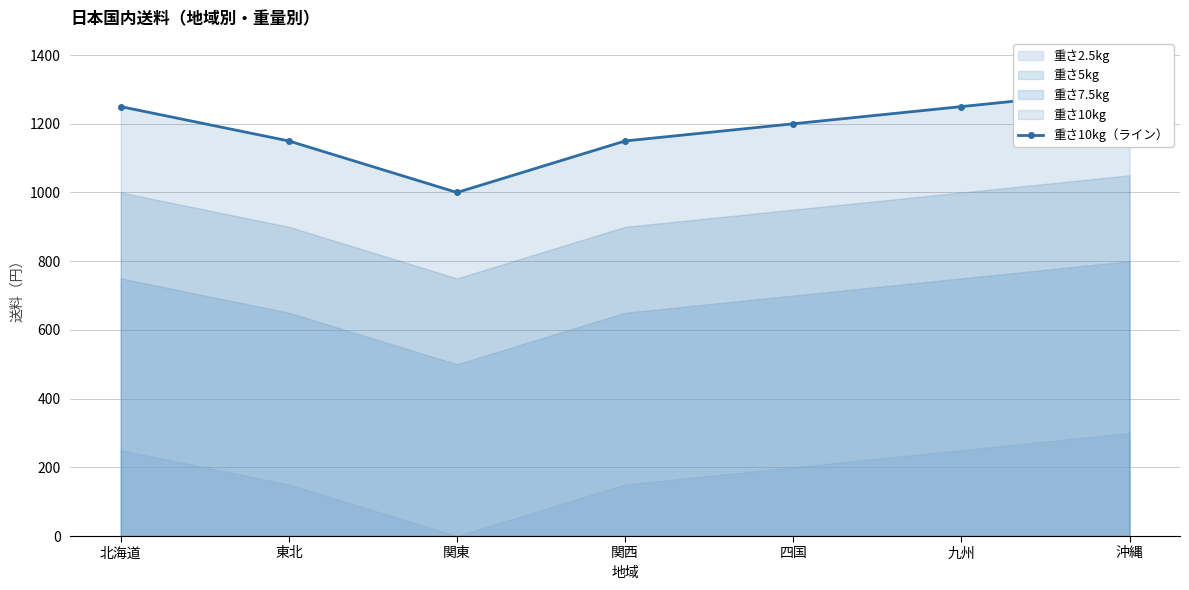

What is the sum of the values at 東北 and 関西?

2300